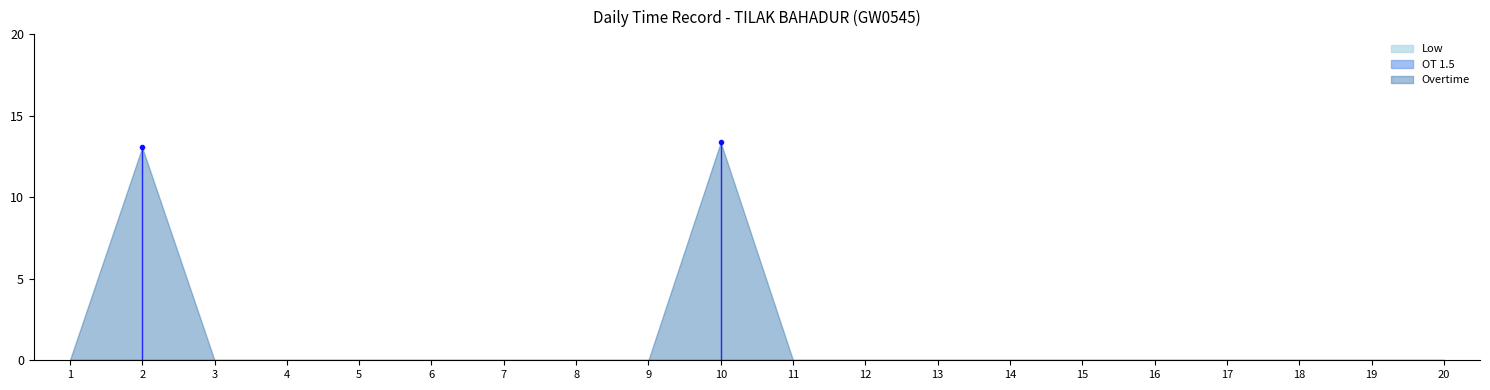

True or false: Low and OT 1.5 intersect in this chart.

False